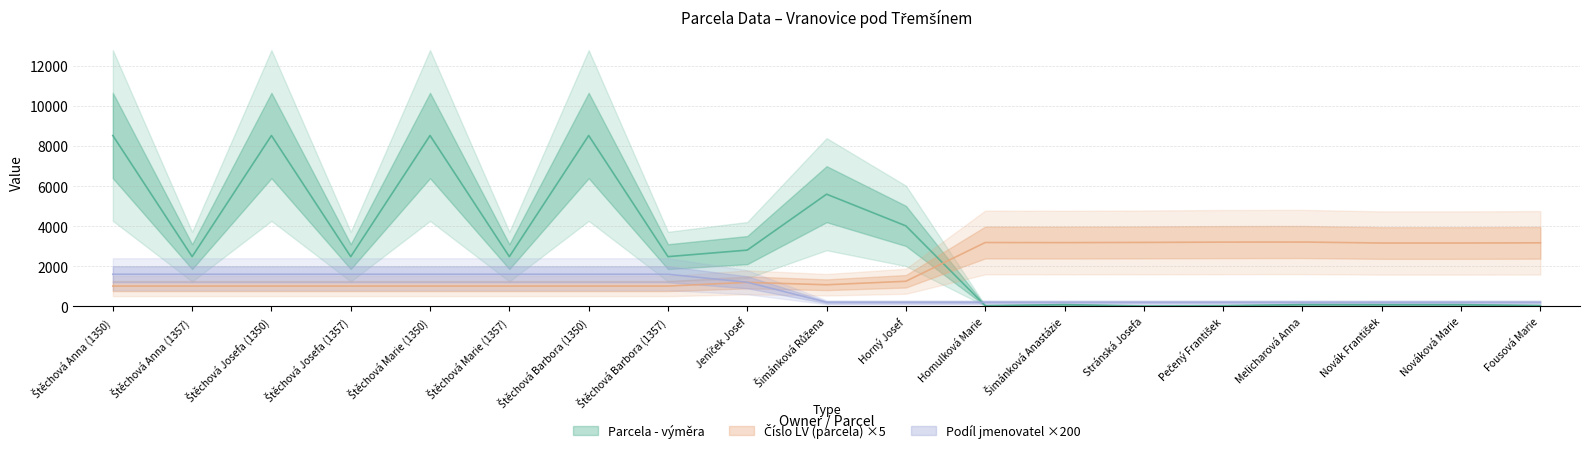

How many values in the Číslo LV (parcela) series exceed 1195?

9